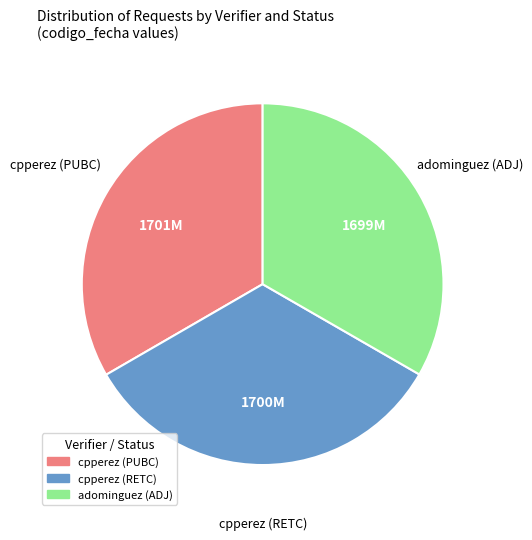

Count the number of slices in the pie.

3